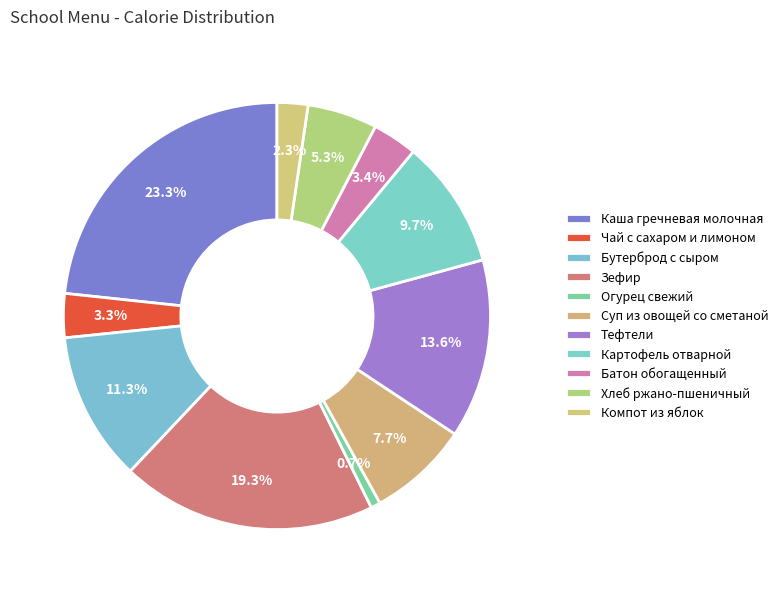

To the nearest percent, what is the difference between the largest and smallest slice percentages?

23%